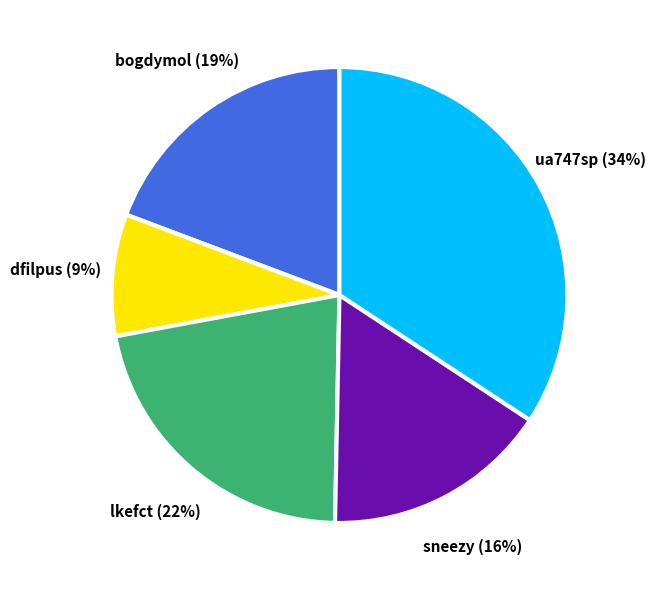

To the nearest percent, what portion does lkefct represent?

22%